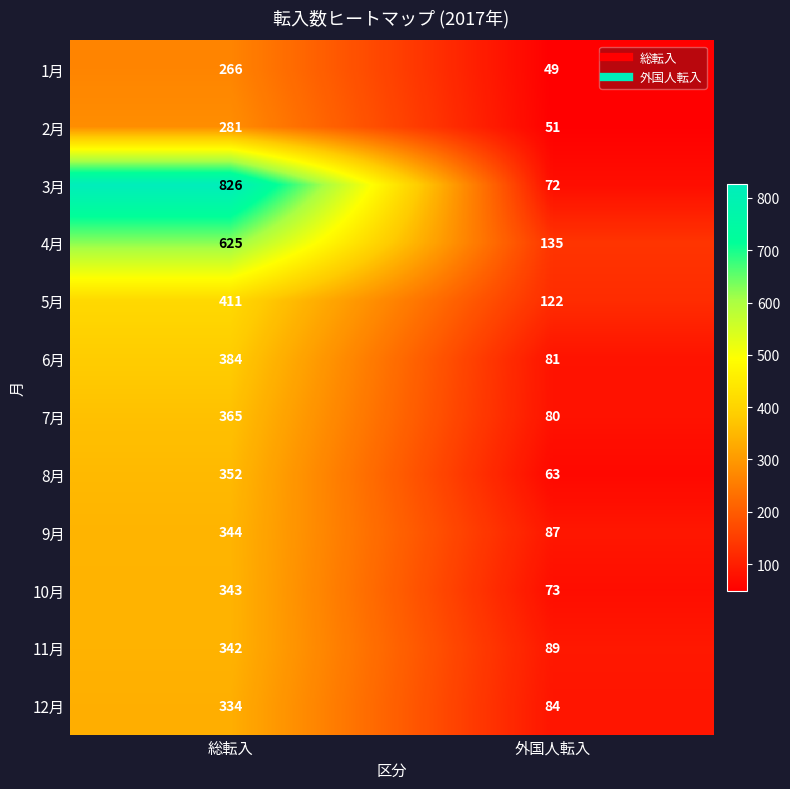

Reading left to right, list all the values displayed in this chart.

1月: 266	49
2月: 281	51
3月: 826	72
4月: 625	135
5月: 411	122
6月: 384	81
7月: 365	80
8月: 352	63
9月: 344	87
10月: 343	73
11月: 342	89
12月: 334	84